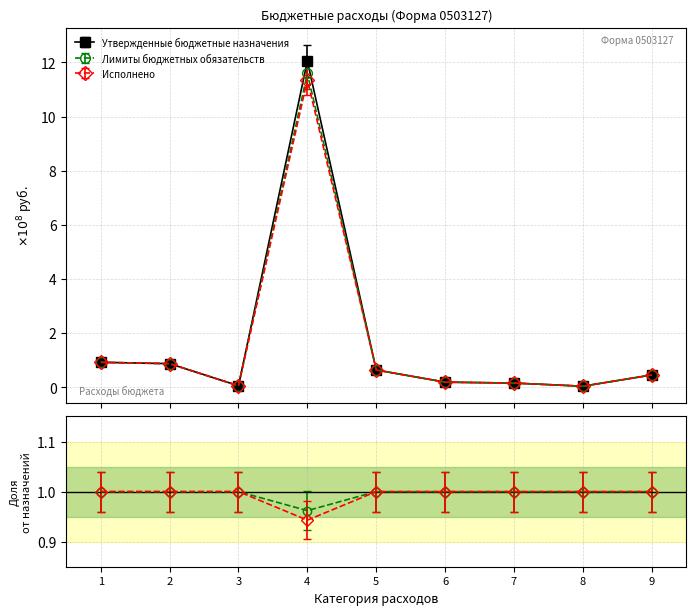

Which series has the largest total across all categories?

Утвержденные бюджетные назначения